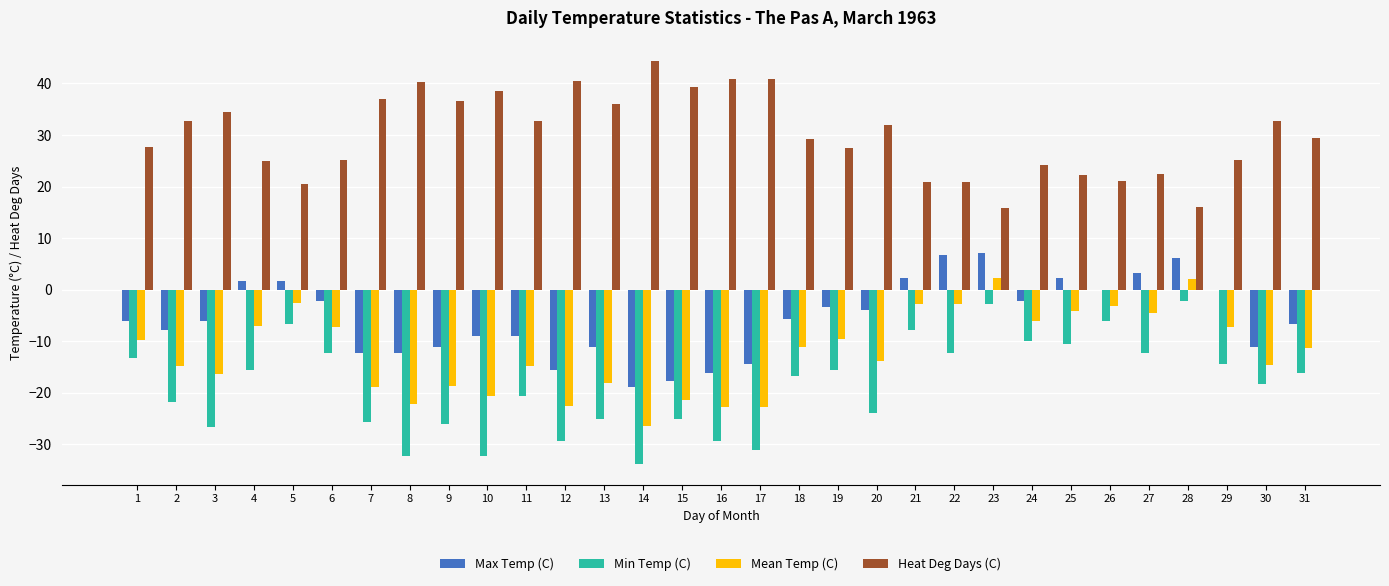

What is the sum of the Min Temp (C) values at 7 and 20?

-49.5